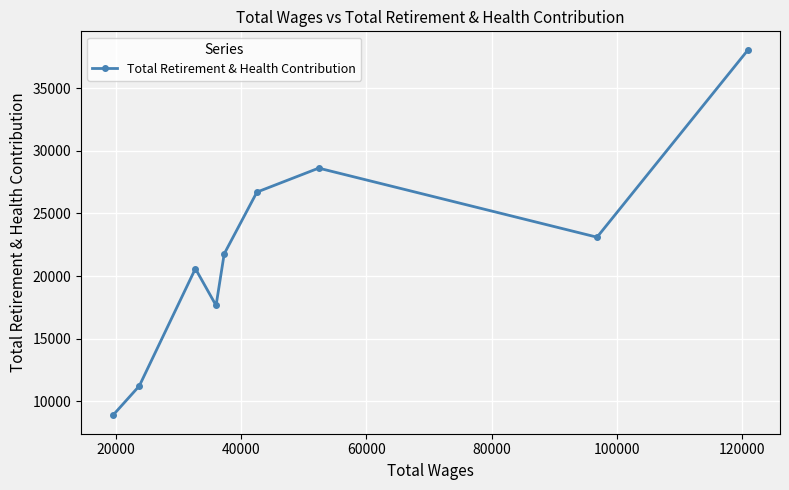

How many lines are shown in the chart?

1